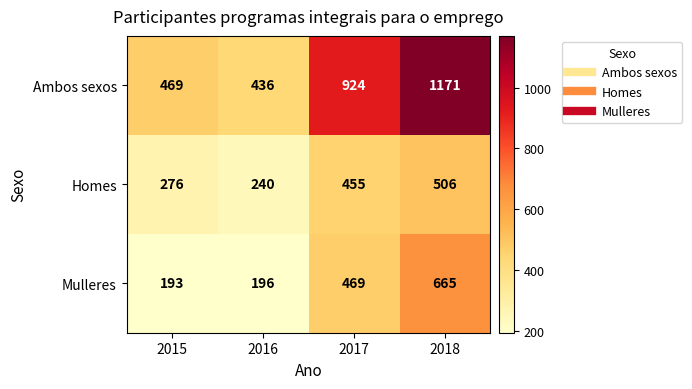

Count the number of categories in the chart.

4